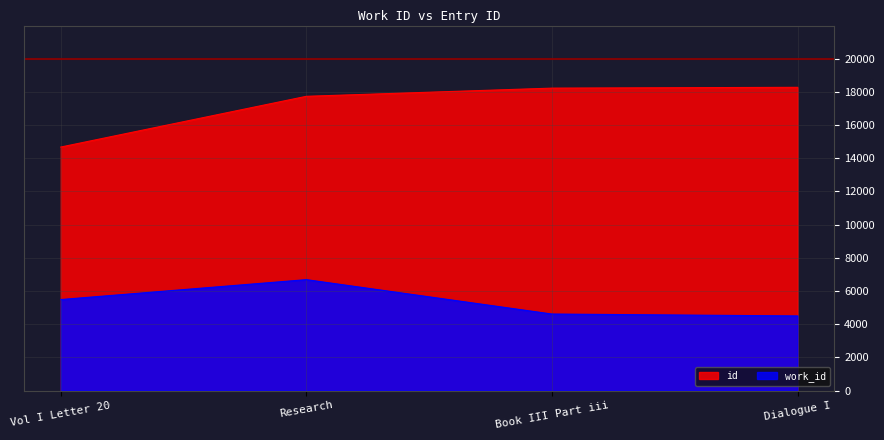

At which category does the chart reach its minimum across all series?

Dialogue I